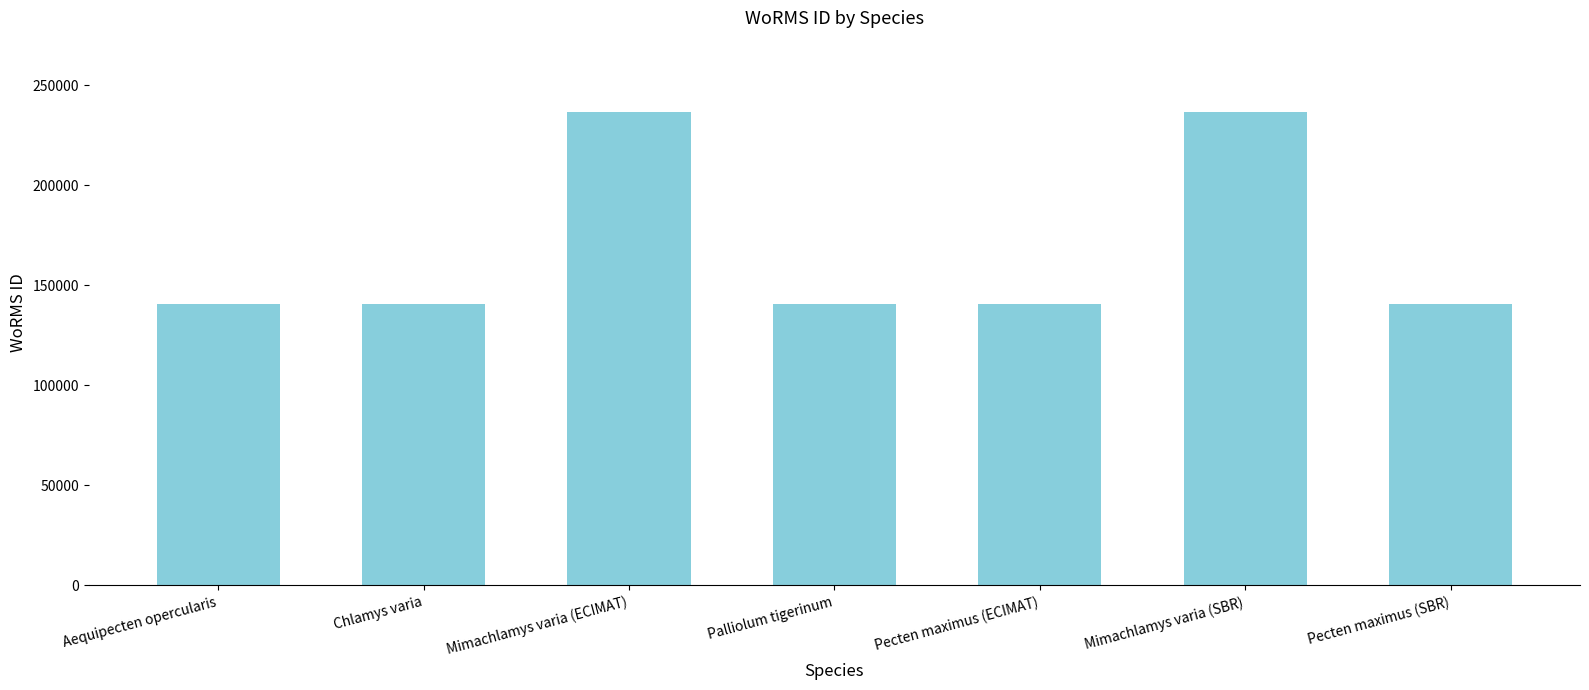

What is the sum of the values at Aequipecten opercularis and Chlamys varia?

281383